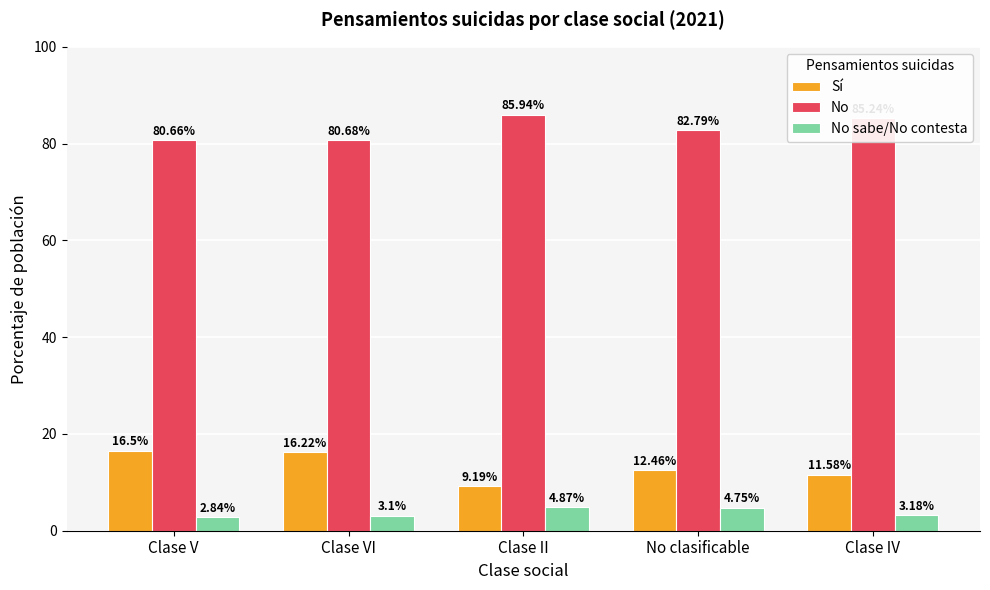

Where does the No series first go above 82?

Clase II